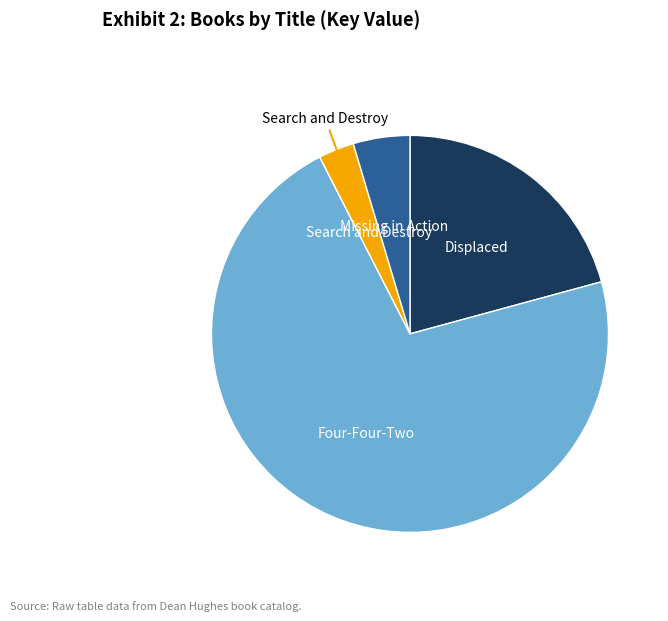

Is there a majority slice in this chart?

Yes